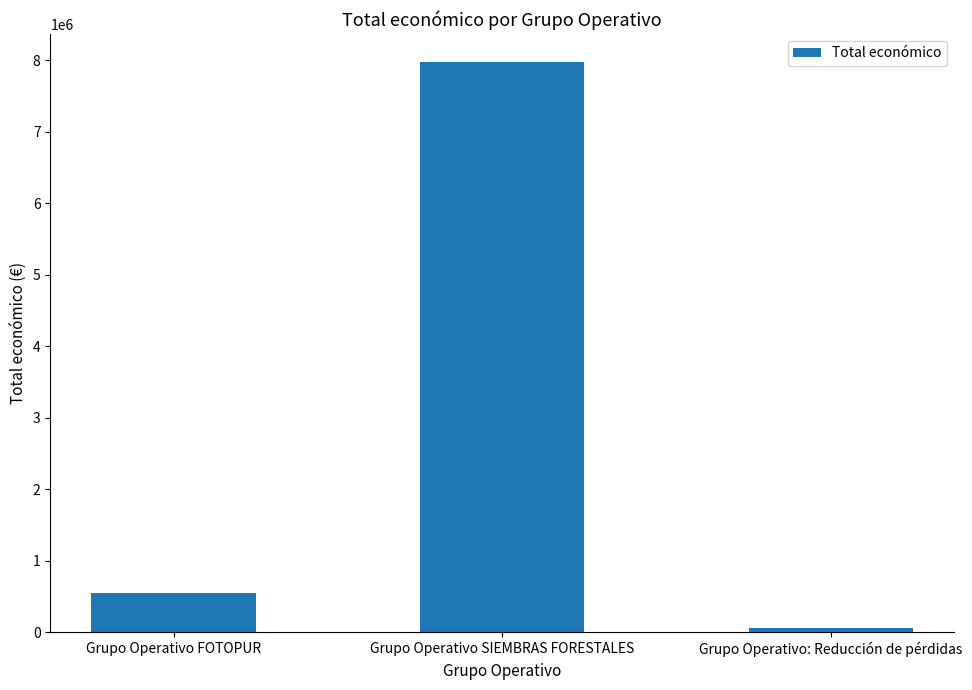

Is it true that the value at Grupo Operativo FOTOPUR is 544746?

True